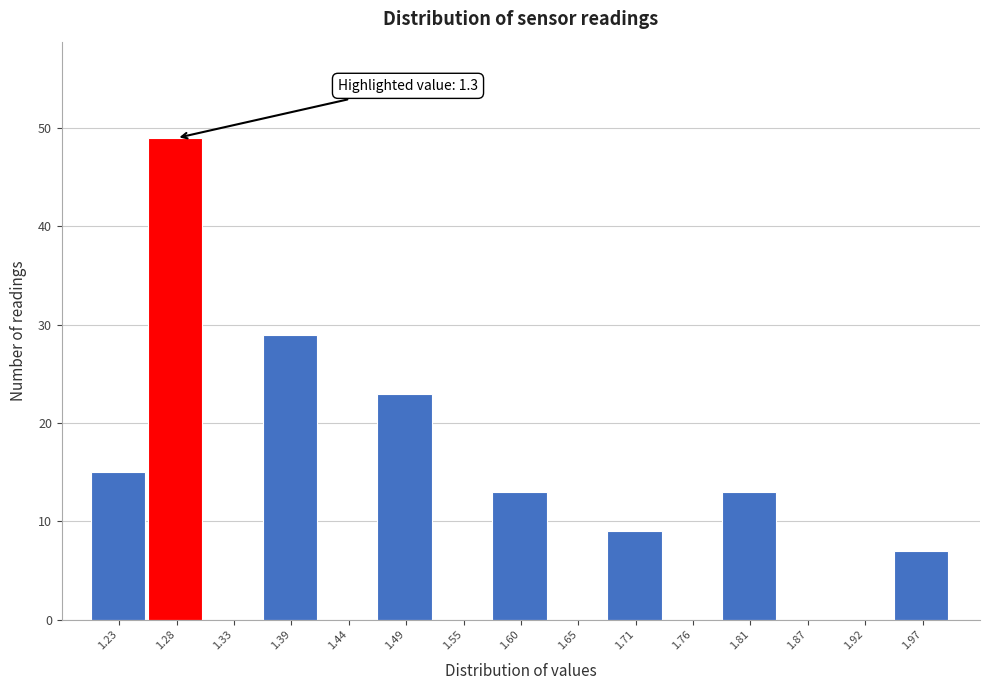

Which range on the x-axis has the tallest bar?

1.25 to 1.31